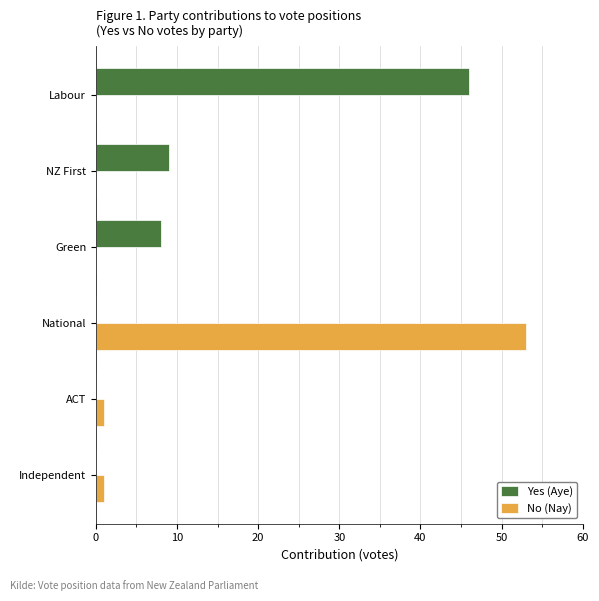

Is the value of No (Nay) at National greater than the value of Yes (Aye) at ACT?

Yes